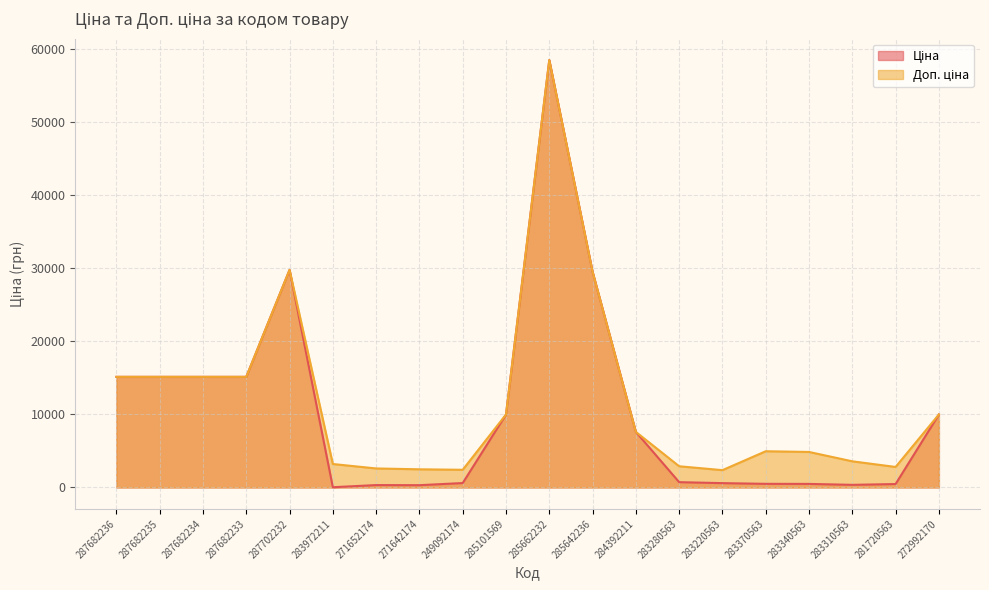

What is the value of the Ціна point at the 18th from the left?

357.4